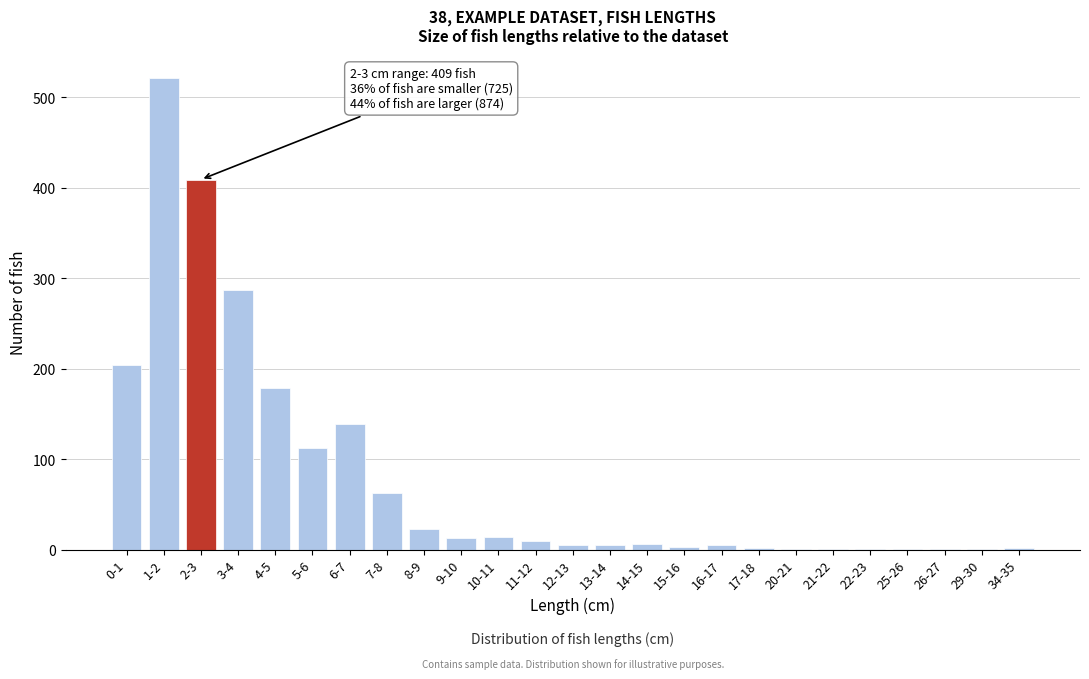

Which label corresponds to the largest value in the chart?

1-2